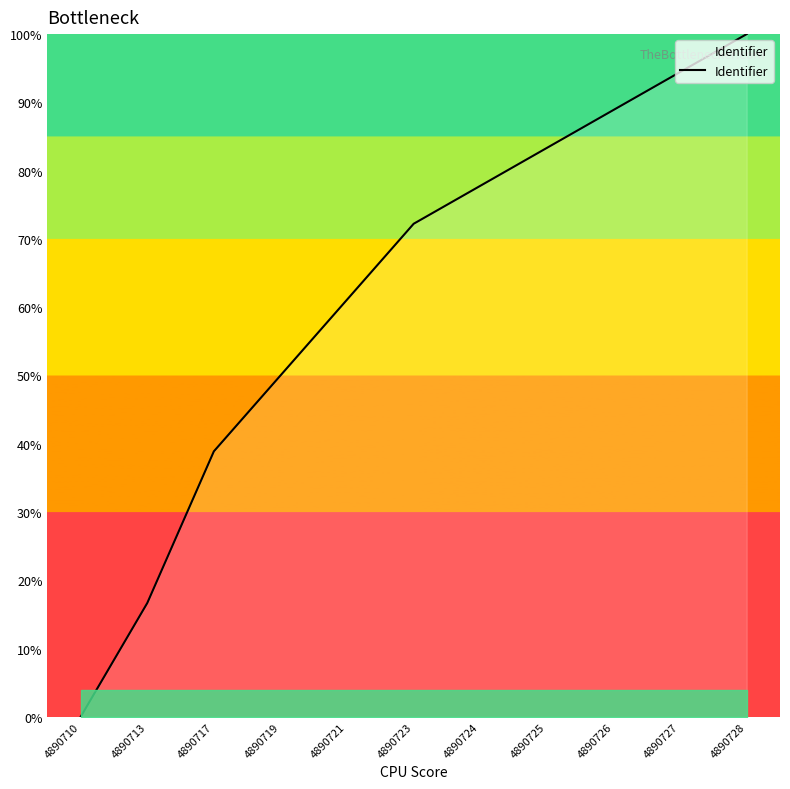

Does the chart display data point markers on the line(s)?

No